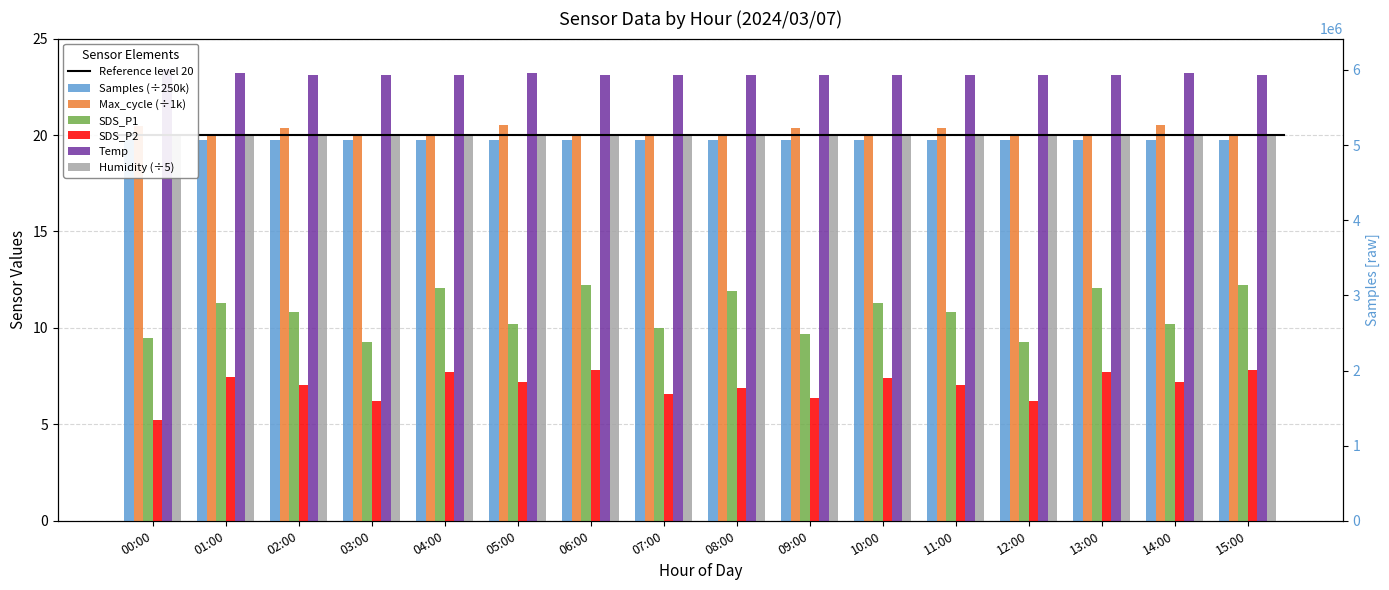

What position from the right is 04:00?

12